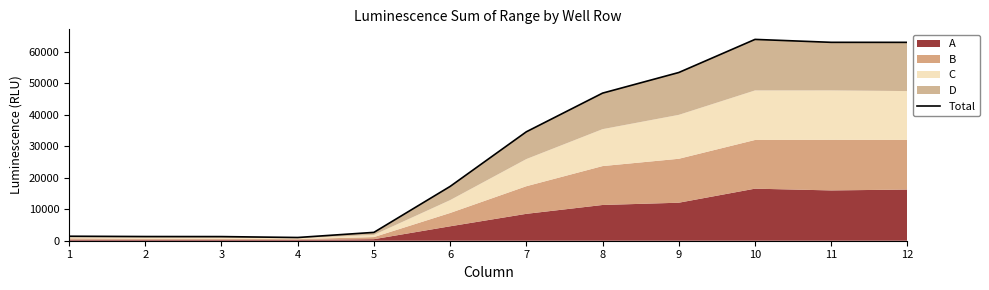

At which category does the chart reach its minimum across all series?

4